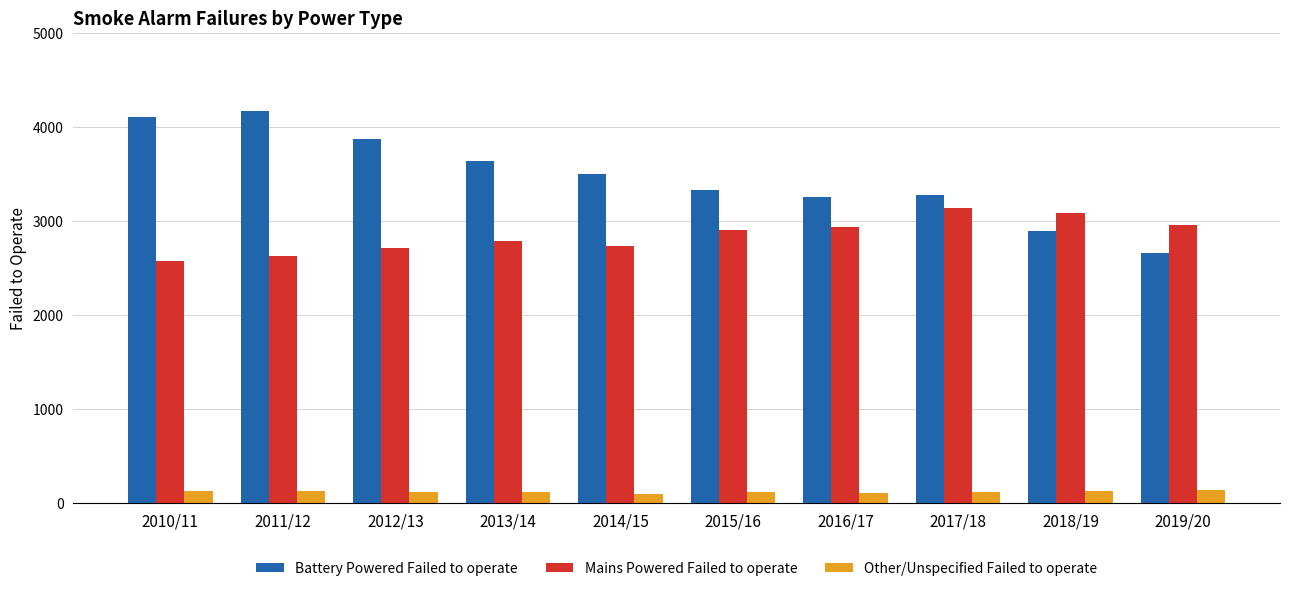

Rank the series by their maximum value, from highest to lowest.

Battery Powered Failed to operate, Mains Powered Failed to operate, Other/Unspecified Failed to operate